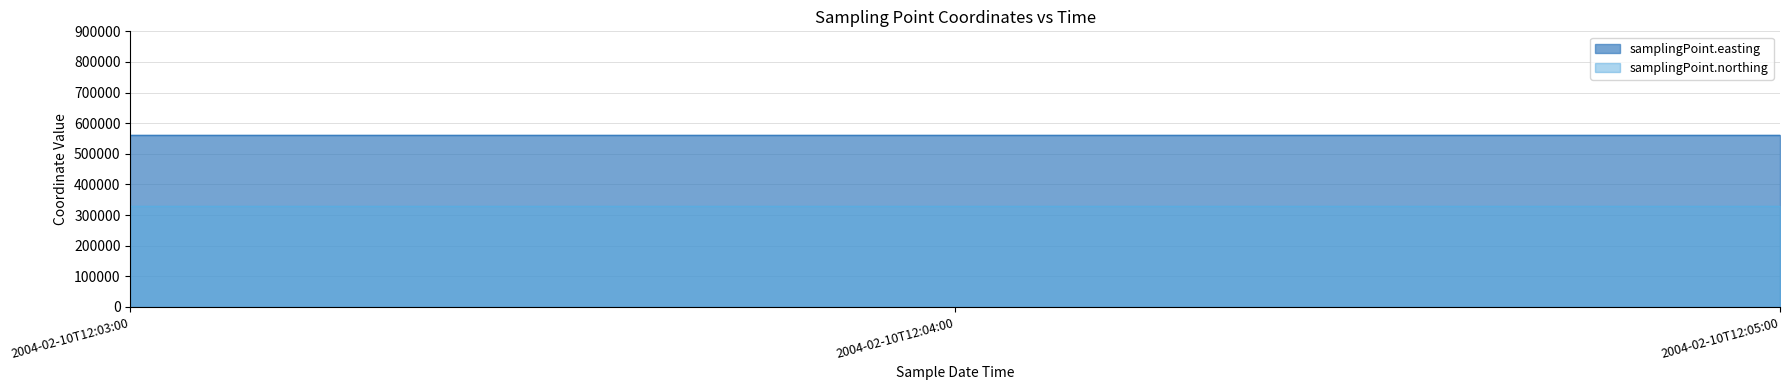

List the series in order of their overall mean, lowest first.

samplingPoint.northing, samplingPoint.easting